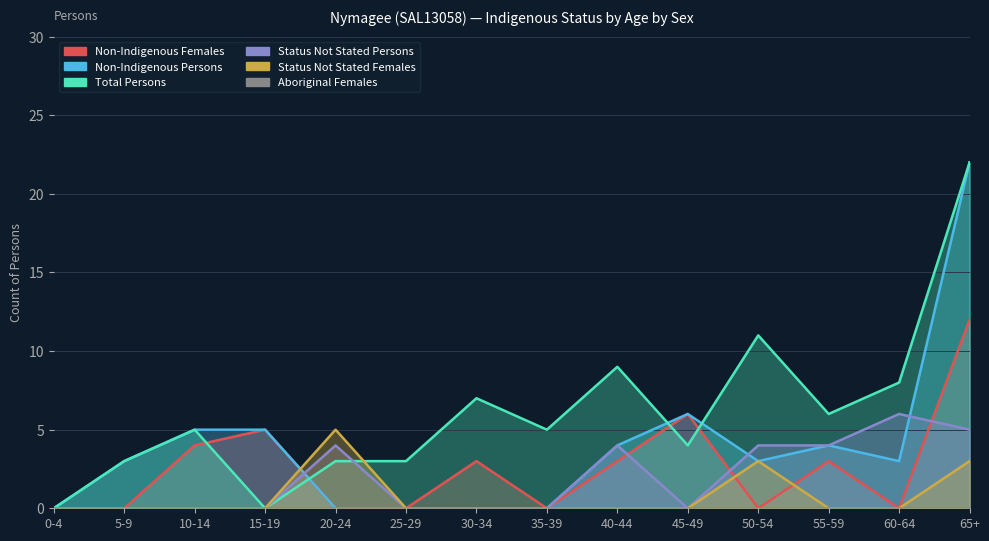

Reading left to right, transcribe all the data shown in this chart.

Non-Indigenous Females: 0-4=0	5-9=0	10-14=4	15-19=5	20-24=0	25-29=0	30-34=3	35-39=0	40-44=3	45-49=6	50-54=0	55-59=3	60-64=0	65+=12
Non-Indigenous Persons: 0-4=0	5-9=3	10-14=5	15-19=5	20-24=0	25-29=0	30-34=0	35-39=0	40-44=4	45-49=6	50-54=3	55-59=4	60-64=3	65+=22
Total Persons: 0-4=0	5-9=3	10-14=5	15-19=0	20-24=3	25-29=3	30-34=7	35-39=5	40-44=9	45-49=4	50-54=11	55-59=6	60-64=8	65+=22
Status Not Stated Persons: 0-4=0	5-9=0	10-14=0	15-19=0	20-24=4	25-29=0	30-34=0	35-39=0	40-44=4	45-49=0	50-54=4	55-59=4	60-64=6	65+=5
Status Not Stated Females: 0-4=0	5-9=0	10-14=0	15-19=0	20-24=5	25-29=0	30-34=0	35-39=0	40-44=0	45-49=0	50-54=3	55-59=0	60-64=0	65+=3